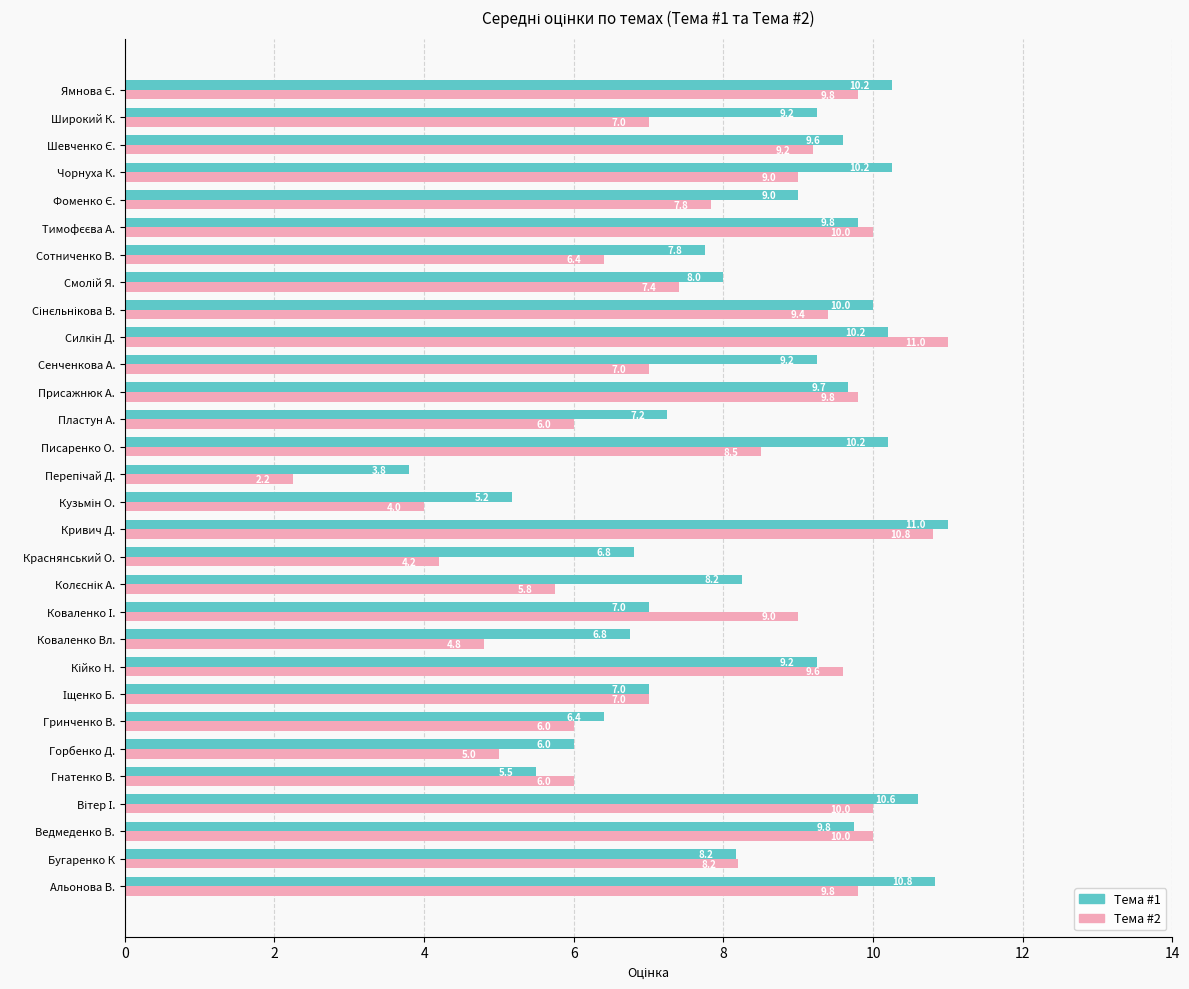

At how many categories does at least one series exceed 5?

29